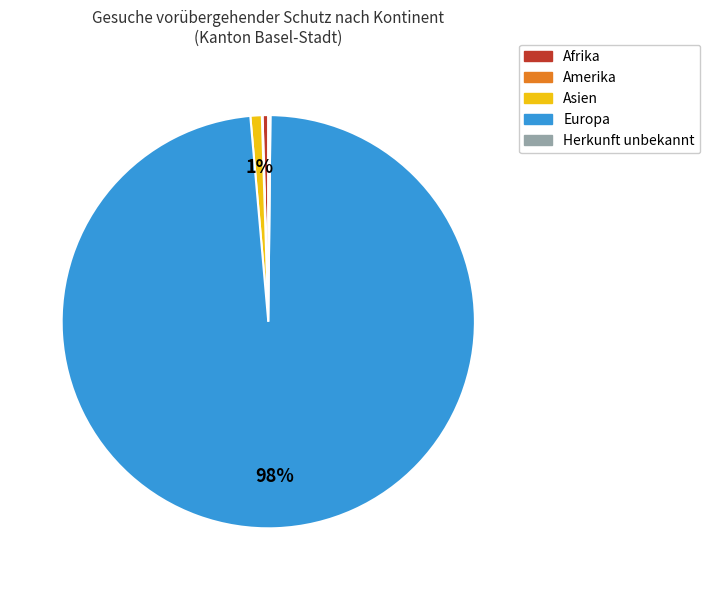

Which slice represents more than half of the pie?

Europa